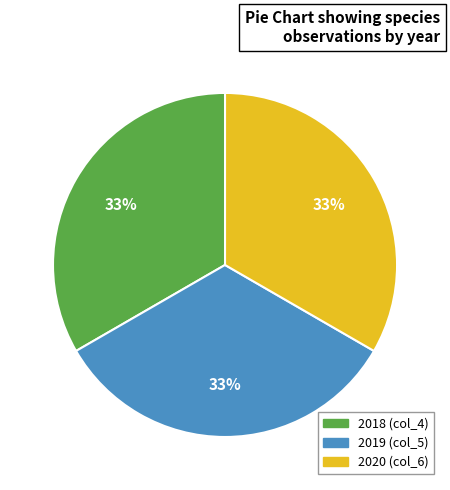

Is there any slice that represents more than half of the pie?

No